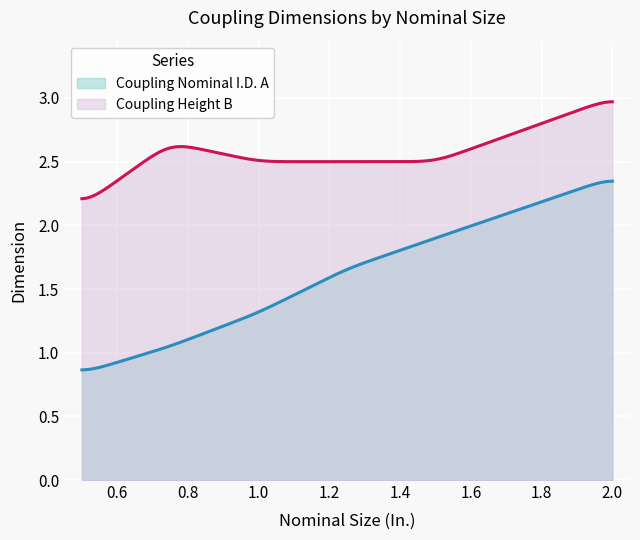

True or false: Coupling Height B and Coupling Nominal I.D. A intersect in this chart.

False